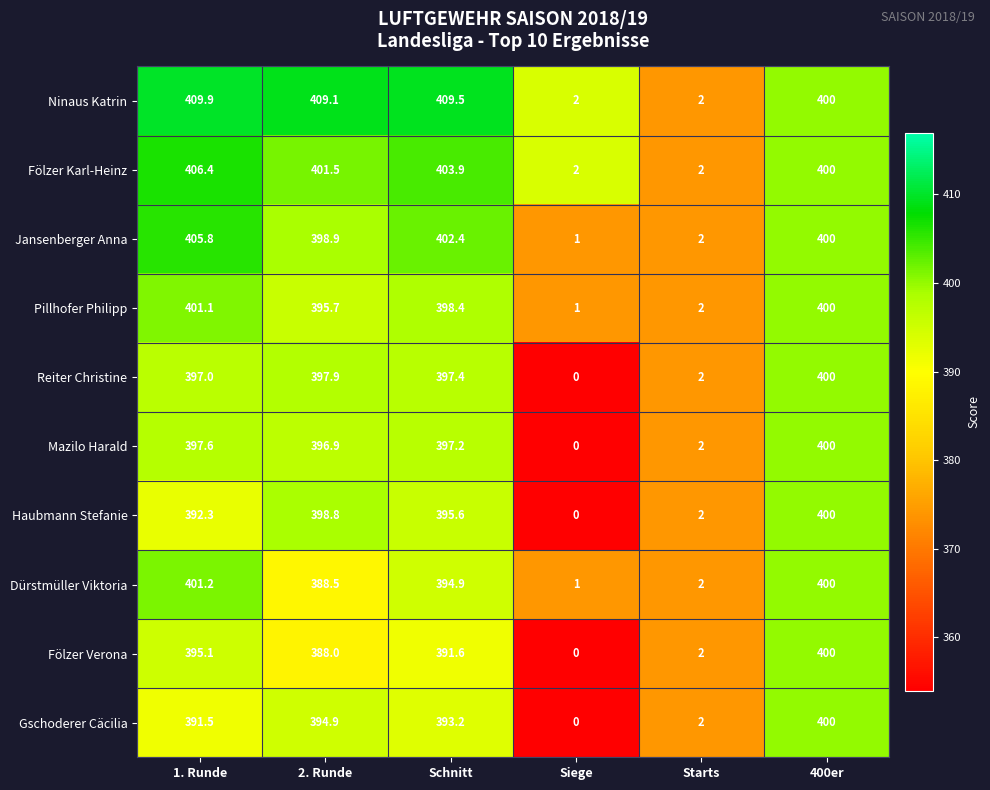

At which label does Pillhofer Philipp first exceed 398?

1. Runde